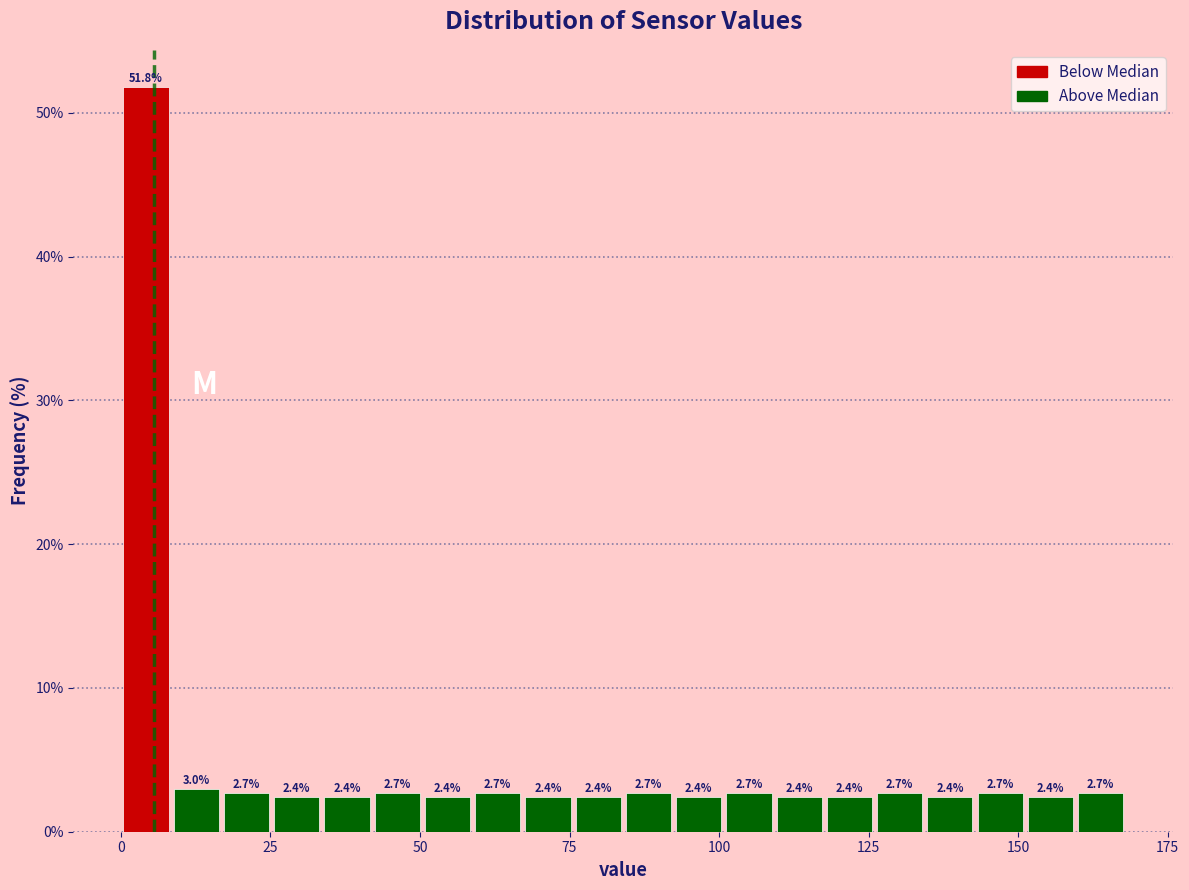

Read against the x-axis, roughly where is the centre of the tallest bar?

5